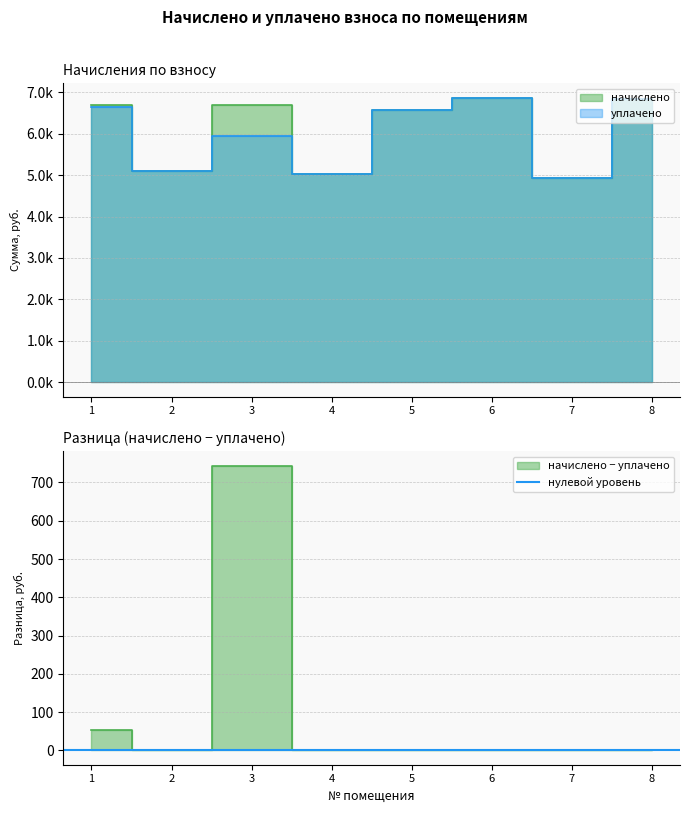

Count the number of categories in the chart.

8